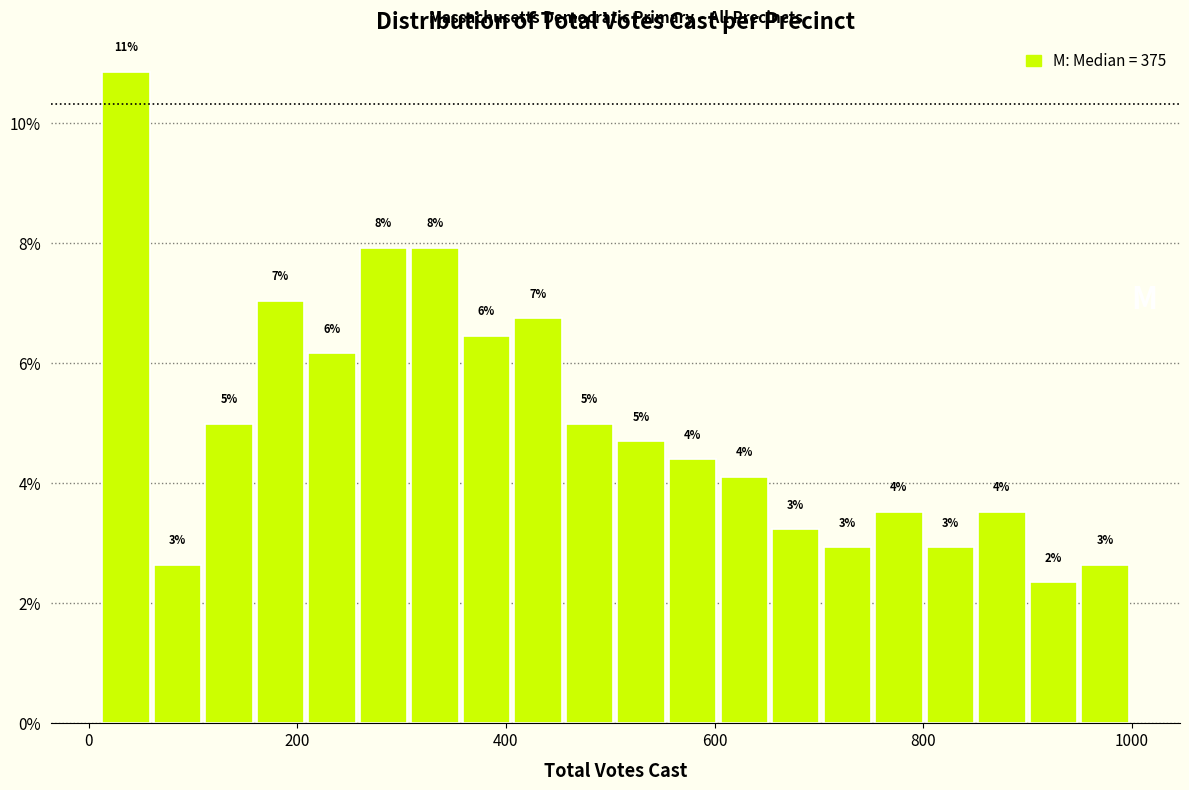

Read against the x-axis, roughly where is the centre of the tallest bar?

40